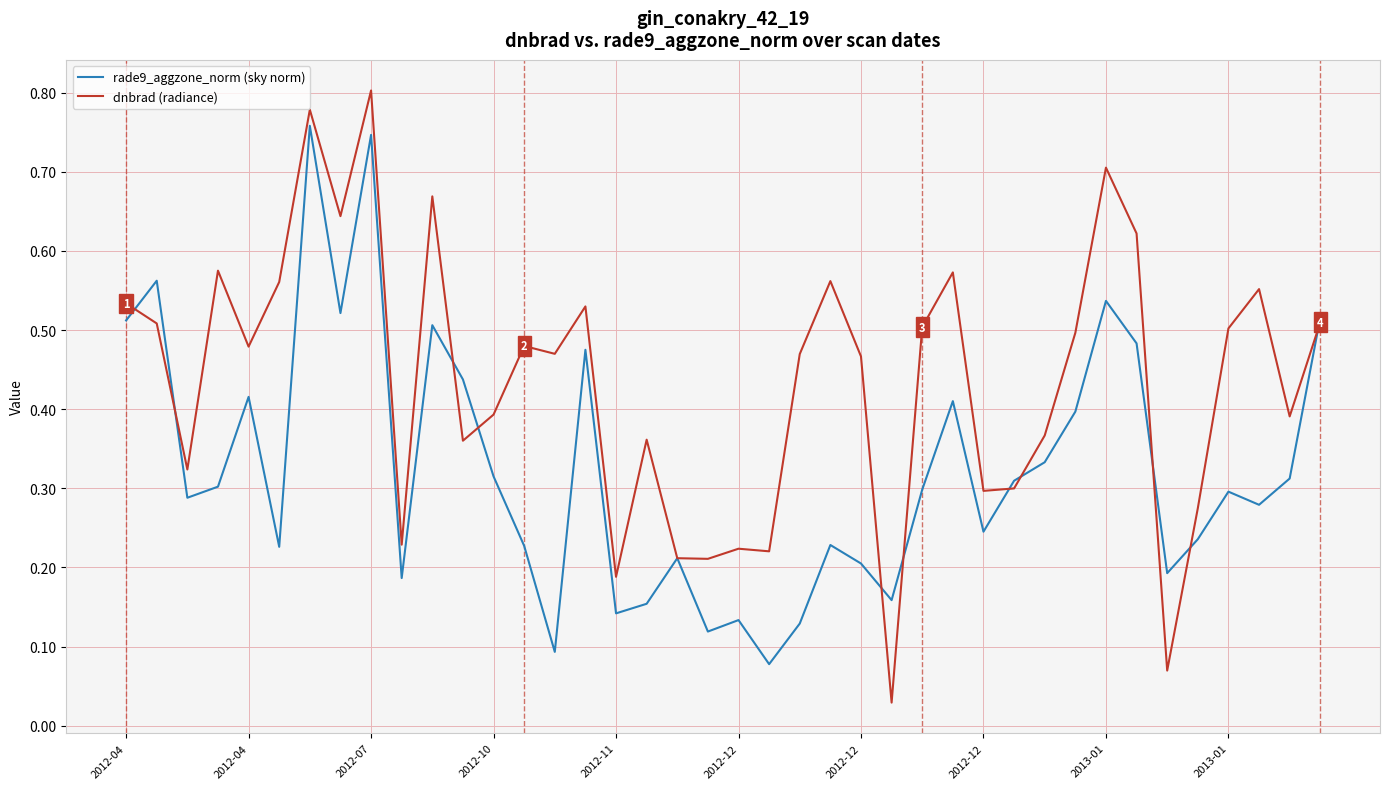

List the series in order of their peak value, highest first.

dnbrad (radiance), rade9_aggzone_norm (sky norm)